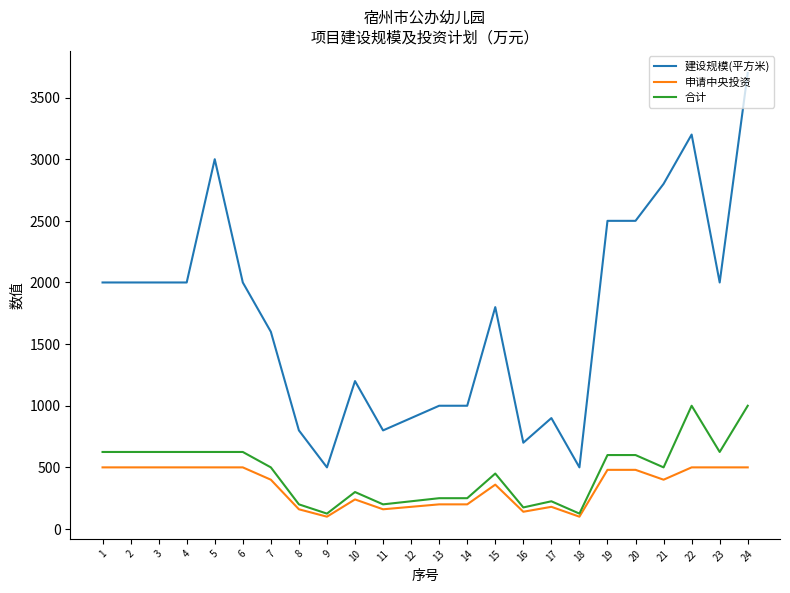

True or false: 申请中央投资 and 建设规模(平方米) cross at least once.

False